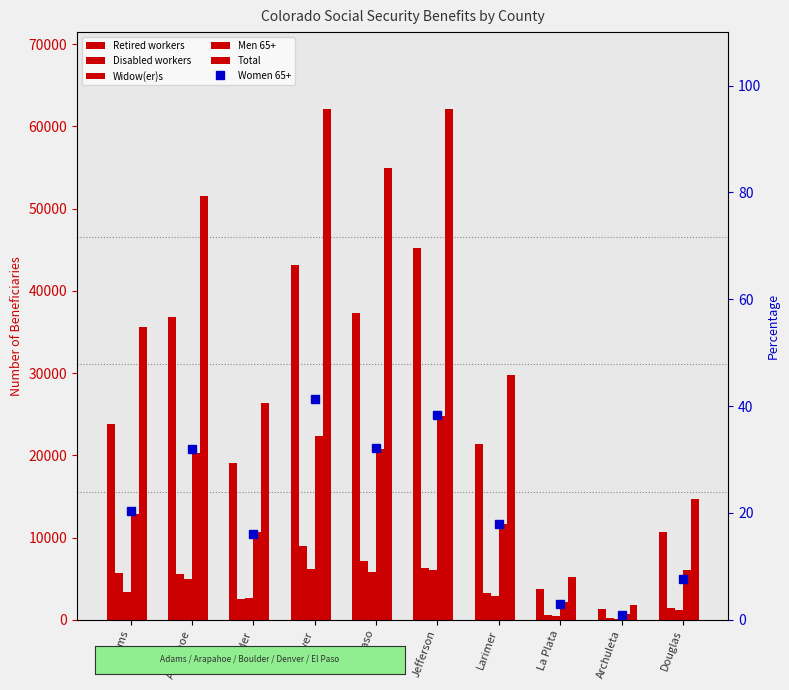

What is the total value across all series at Arapahoe?

119266.9